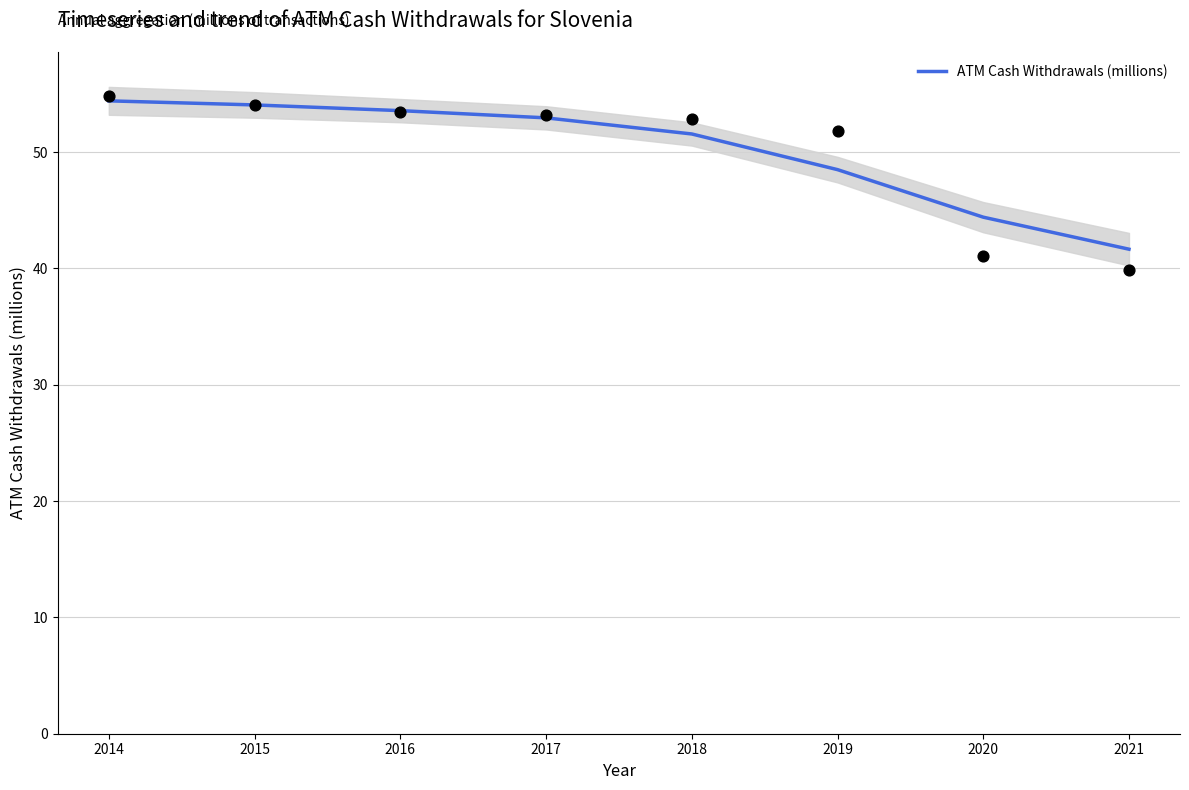

Between 2015 and 2021, which is larger?

2015